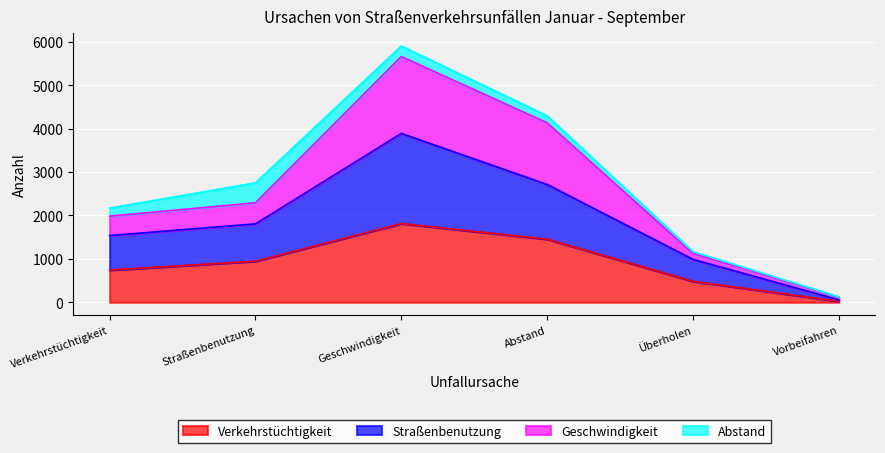

True or false: Straßenbenutzung and Verkehrstüchtigkeit intersect in this chart.

False